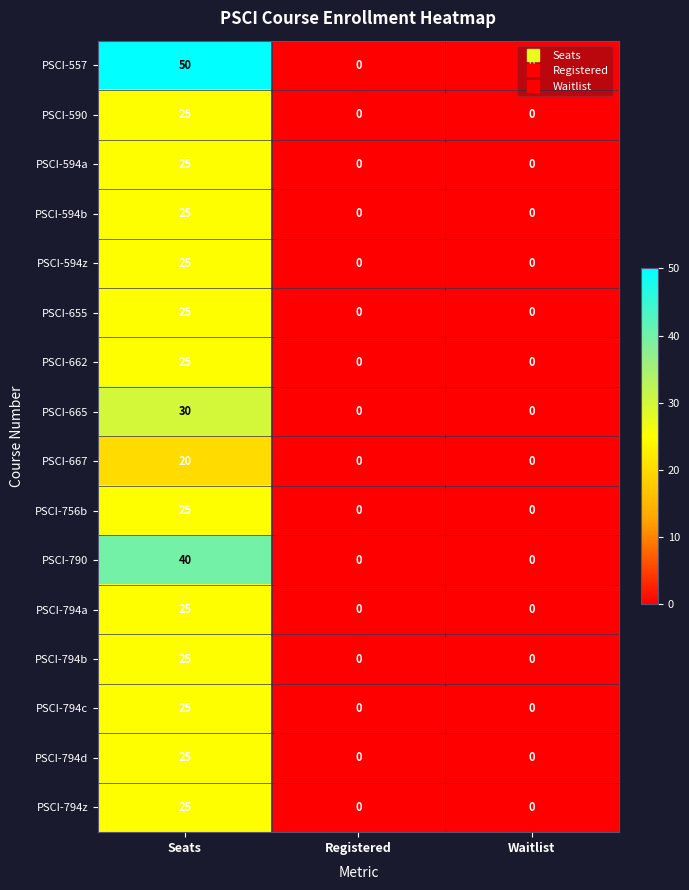

What is the difference between the maximum and second lowest values in the PSCI-557 series?

50